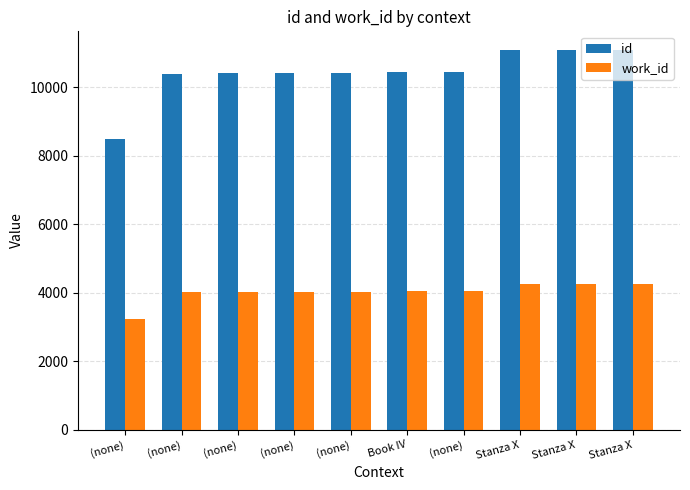

What is the difference between the id values at (none) and (none)?

1961